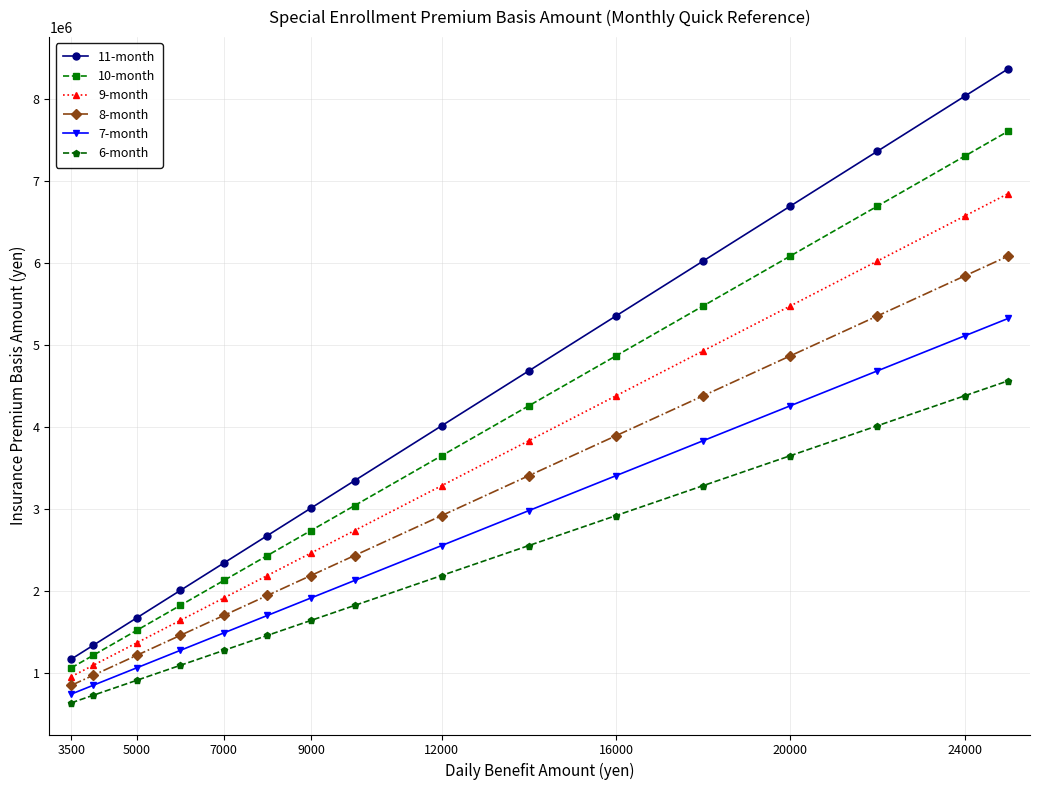

Count the number of data series in this chart.

6